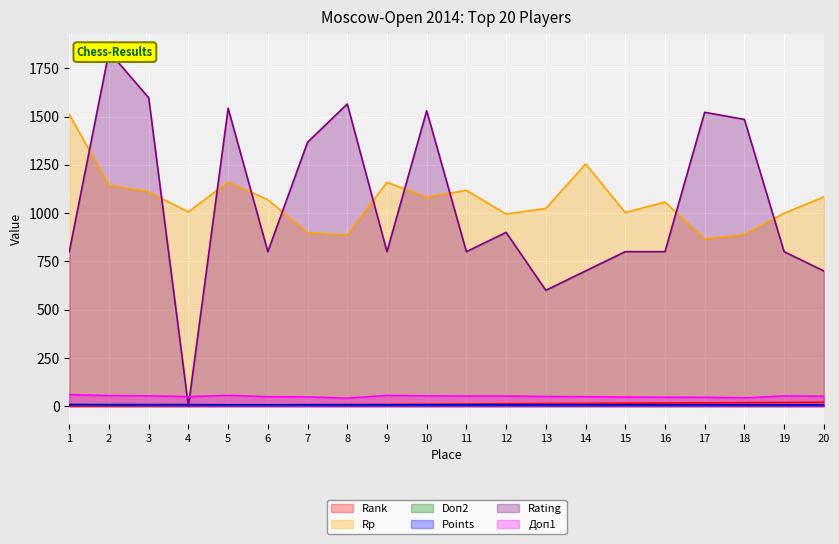

Read the Points value at 14.

6.5